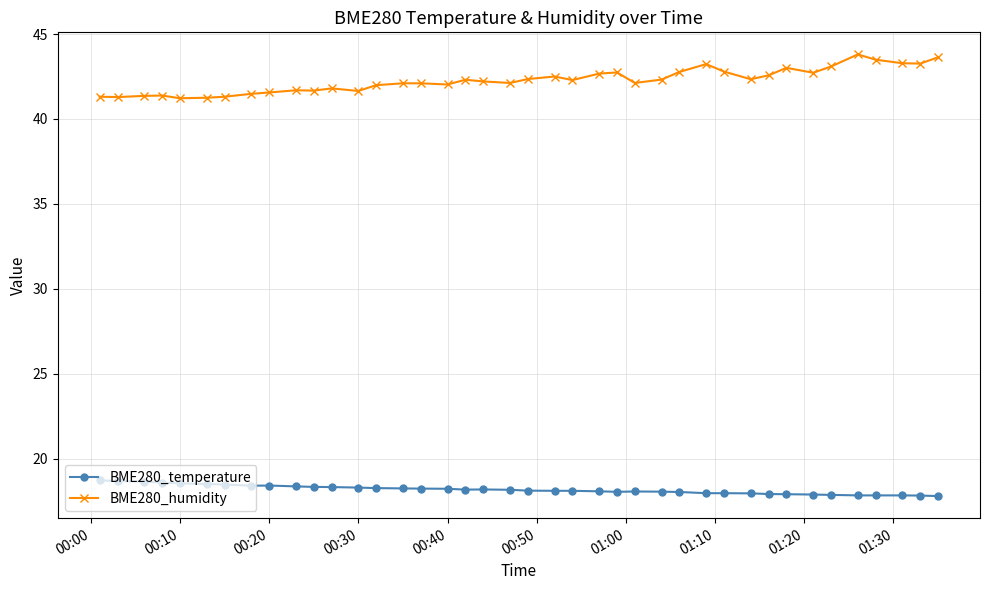

True or false: BME280_humidity has more than 0 points higher than both neighbors.

True